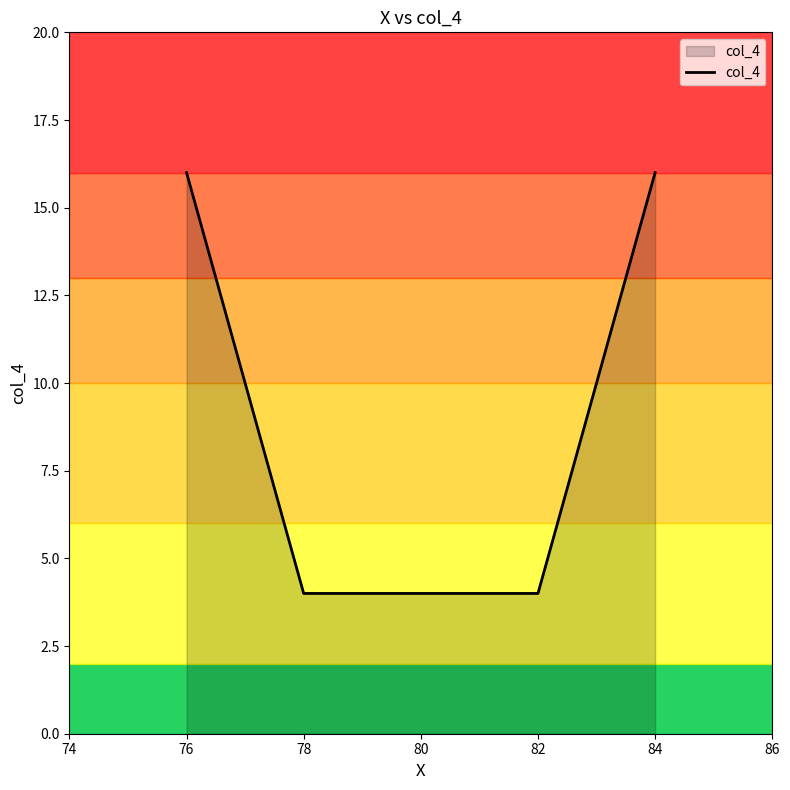

What is the minimum value shown in the chart?

4